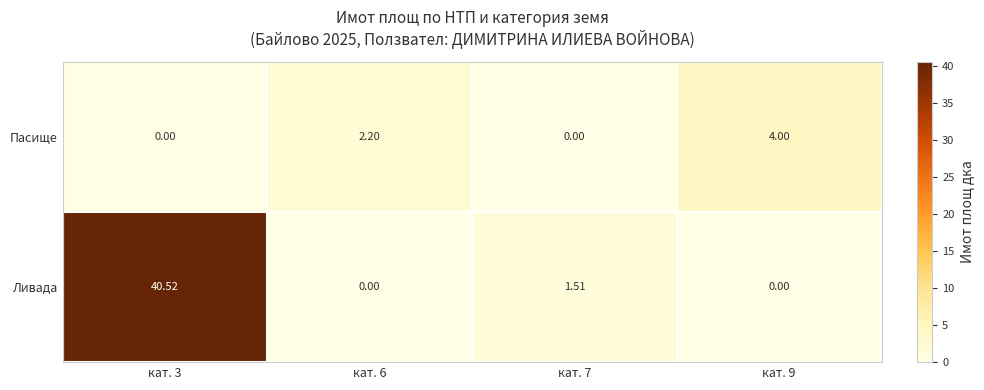

Rank the series at кат. 6 from highest to lowest value.

Пасище, Ливада